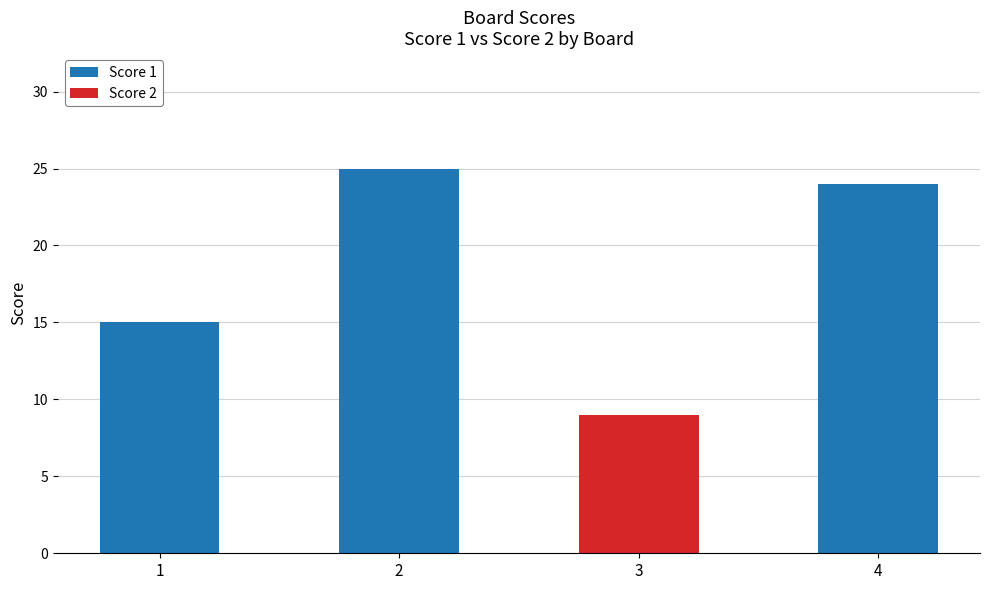

Are the bars grouped side by side (vs. stacked)?

No